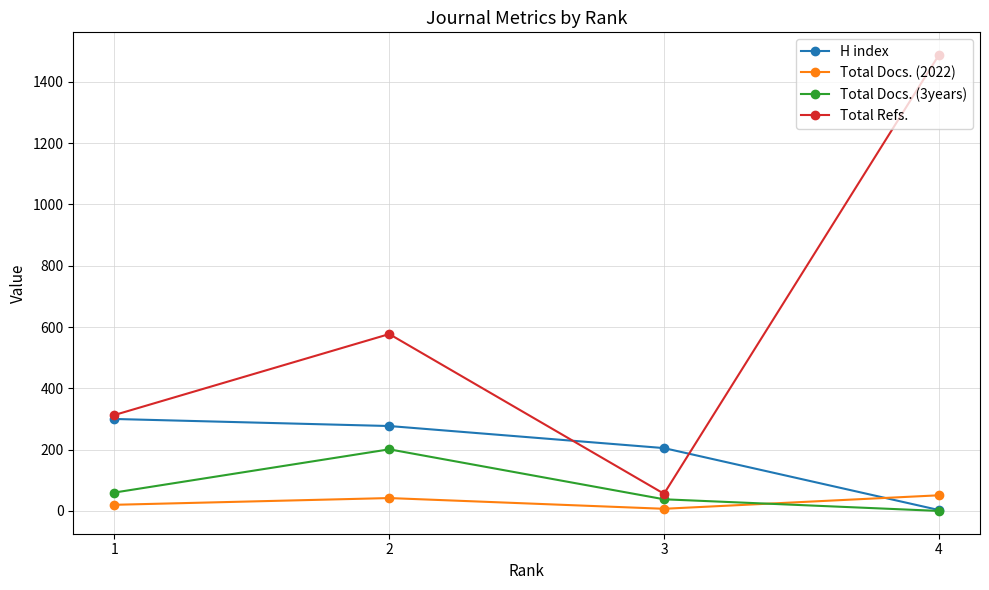

How many lines are shown in the chart?

4